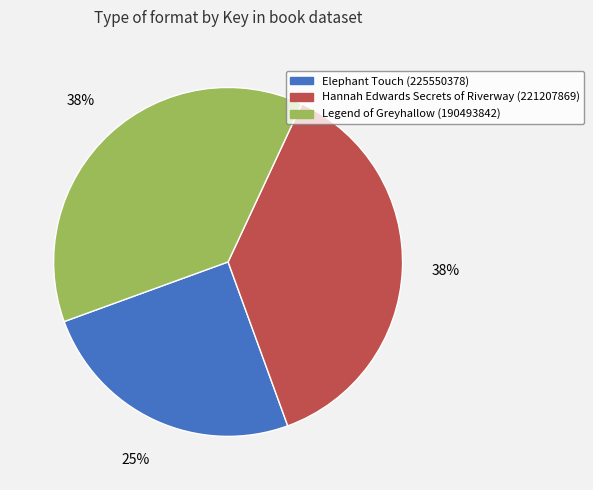

The Elephant Touch (225550378) slice represents 39% of the pie. True or false?

False